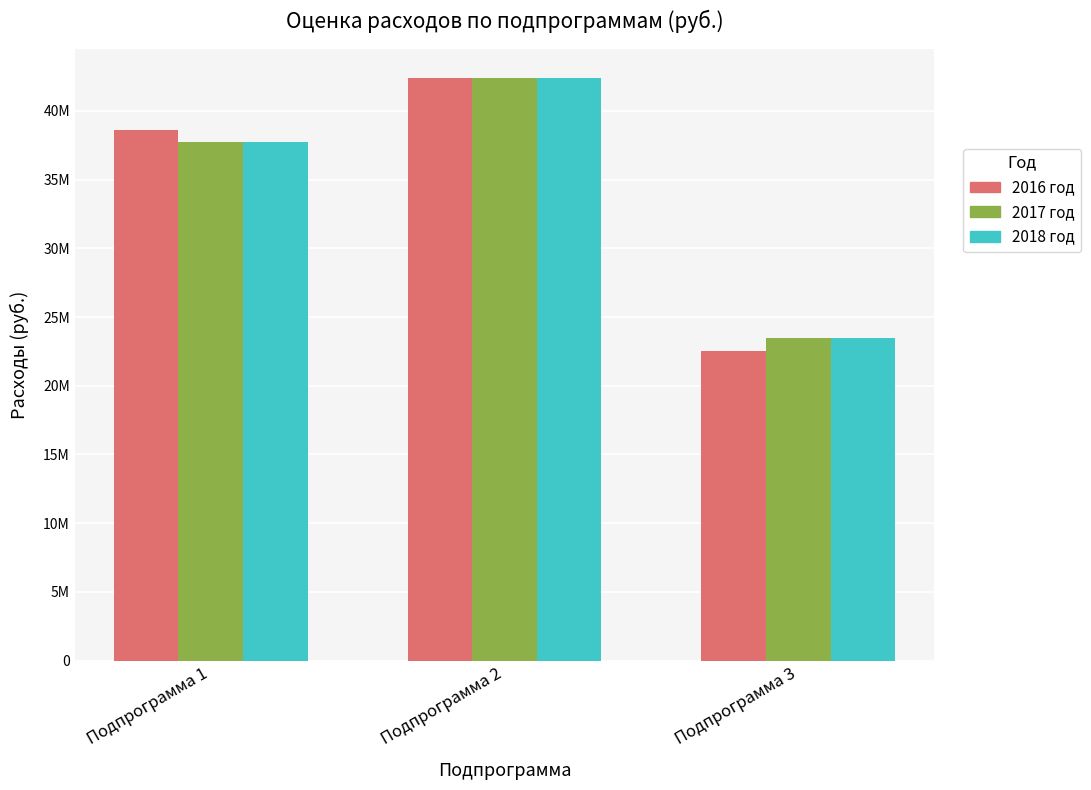

What is the difference between the maximum and minimum values in the 2018 год series?

18896761.0